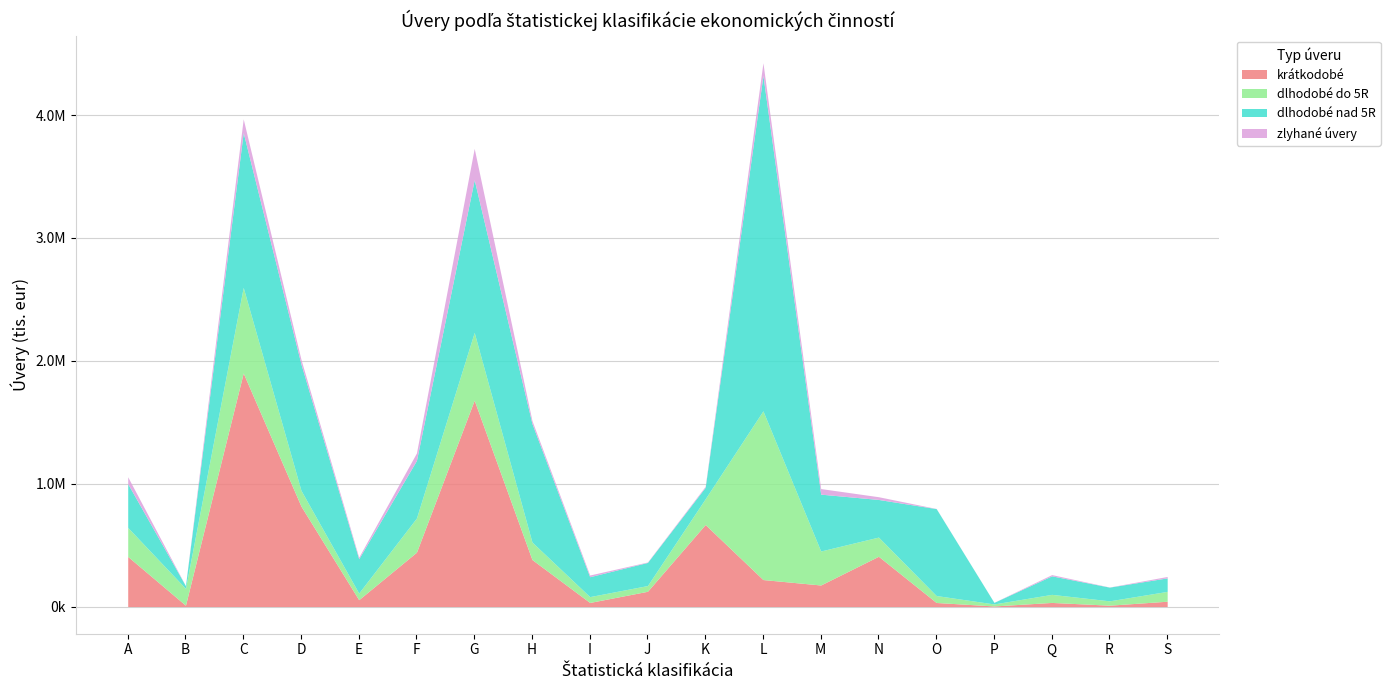

Where does the krátkodobé series first go above 175312?

A